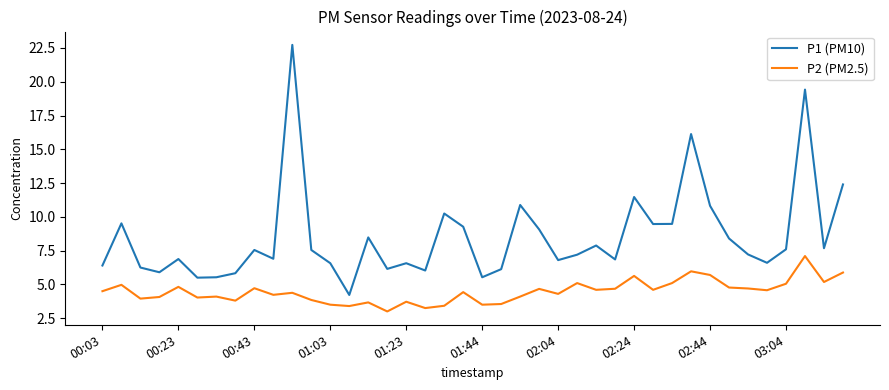

Which series has the largest range (max minus min)?

P1 (PM10)